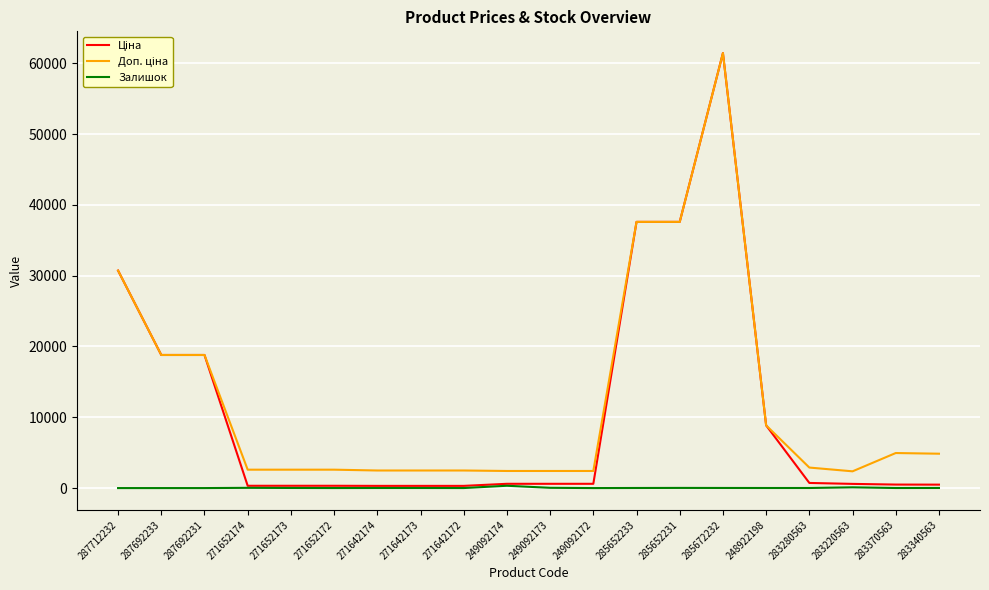

The Залишок series shows 0.0 at 287712232. True or false?

True